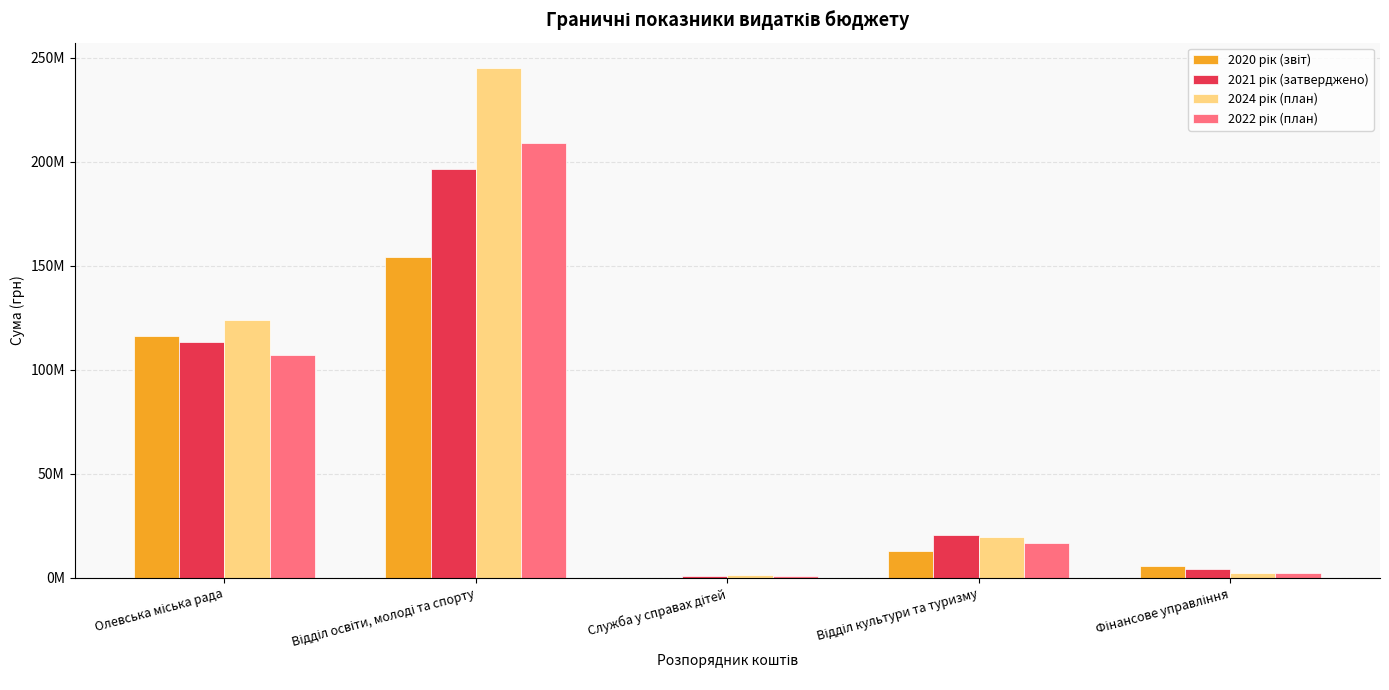

At which category is the sum across all series the highest?

Відділ освіти, молоді та спорту